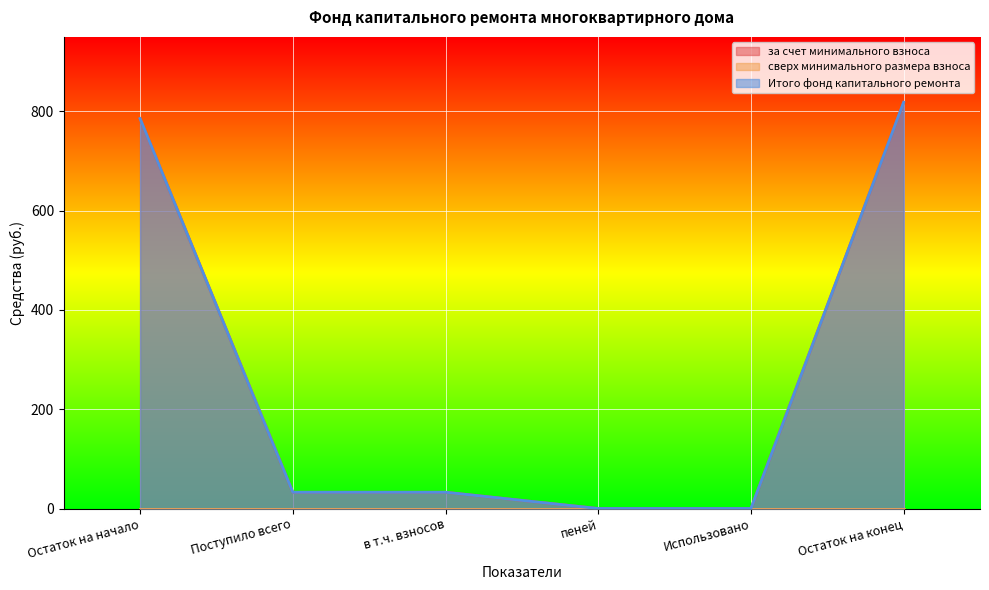

True or false: Итого фонд капитального ремонта and за счет минимального взноса intersect in this chart.

False